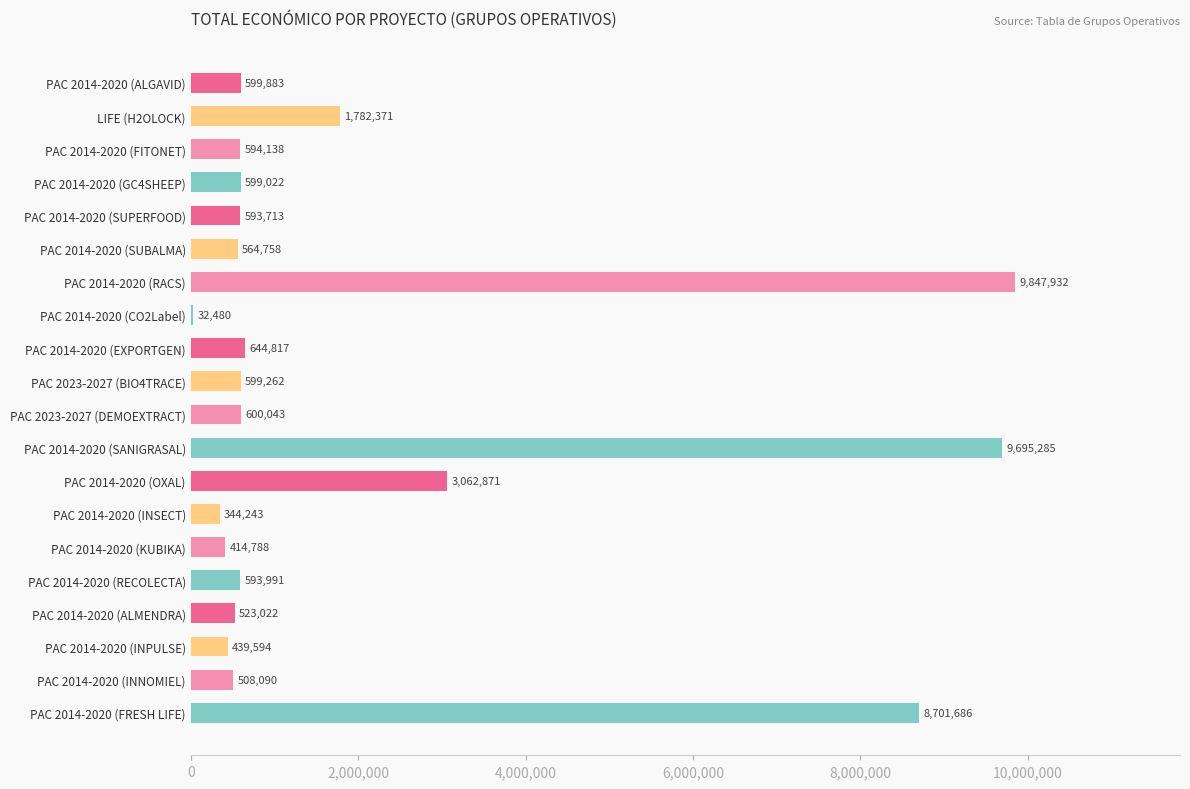

What is the ratio of the value at PAC 2014-2020 (RECOLECTA) to the value at PAC 2014-2020 (KUBIKA)?

1.4